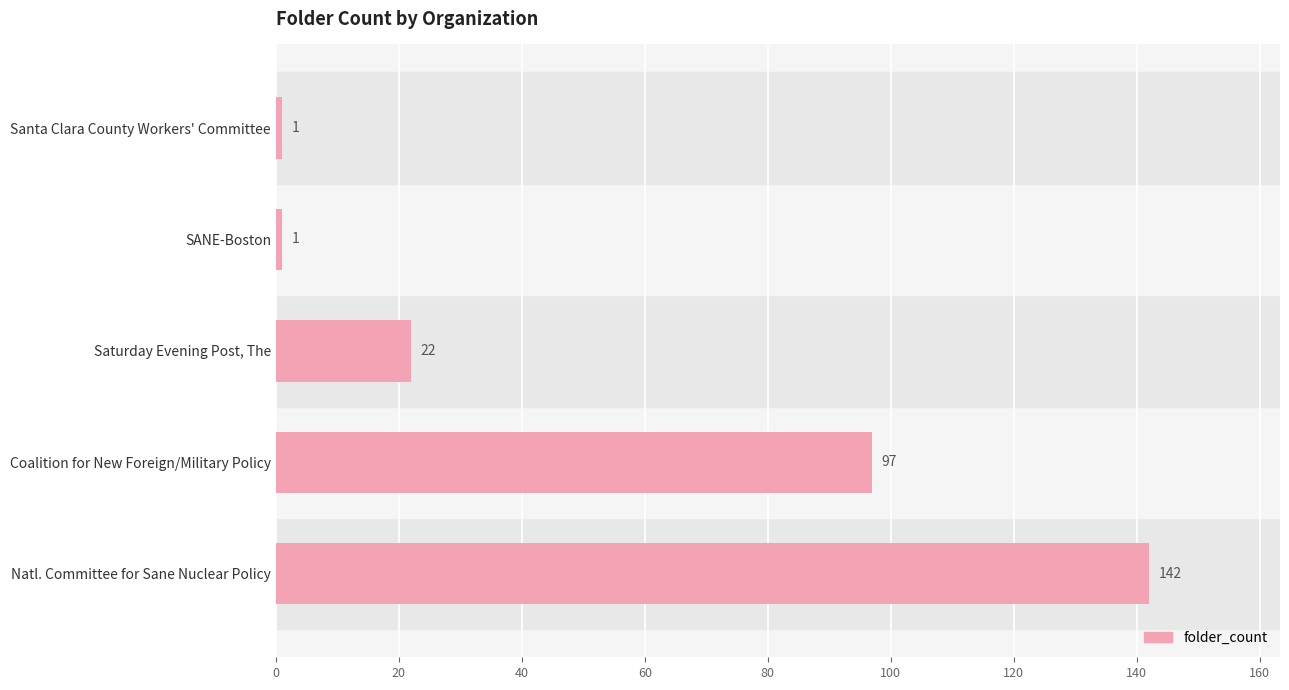

True or false: the data shows 75 at Natl. Committee for Sane Nuclear Policy.

False